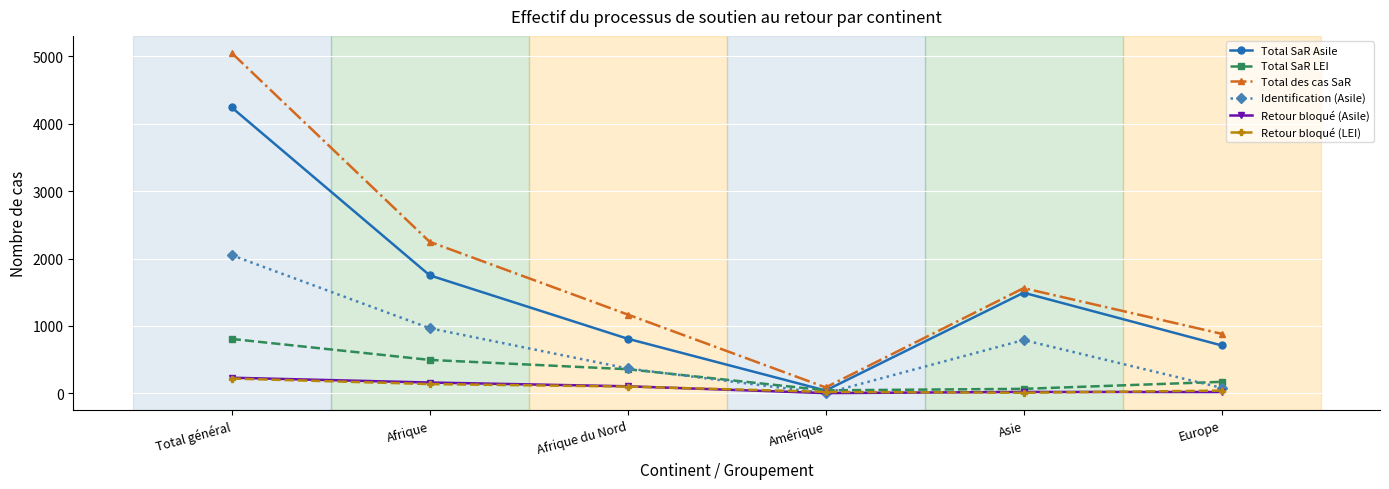

Is the value of Retour bloqué (Asile) at Asie greater than the value of Retour bloqué (LEI) at Total général?

No